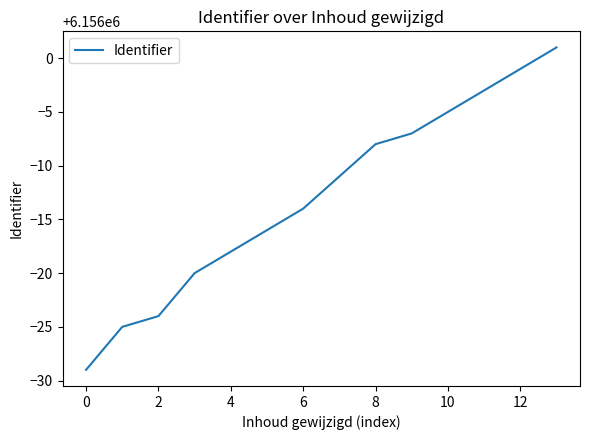

How many series are shown in this chart?

1